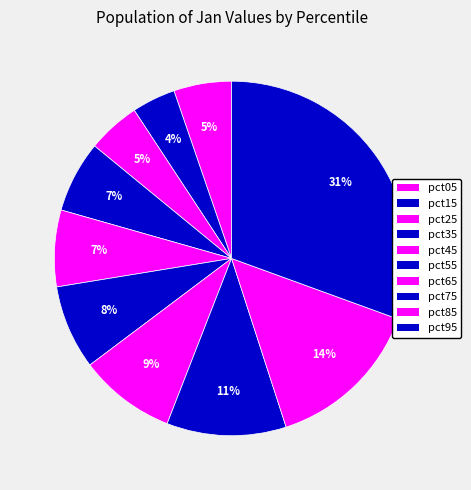

Count the number of slices in the pie.

10